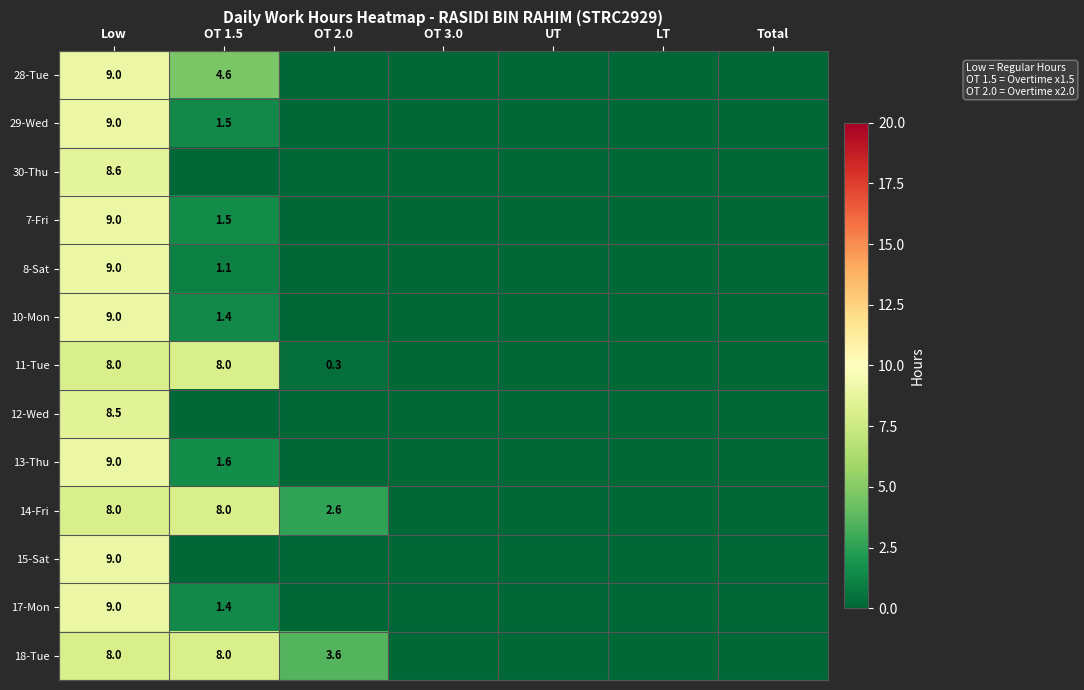

At which category is the sum across all series the highest?

Low